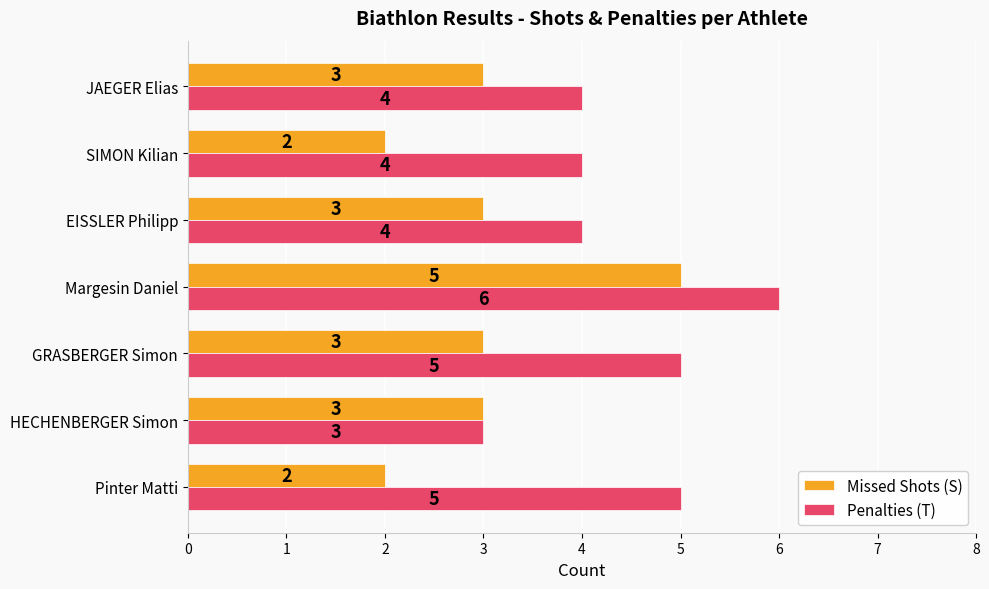

Is it true that Missed Shots (S) equals 7 at Margesin Daniel?

False